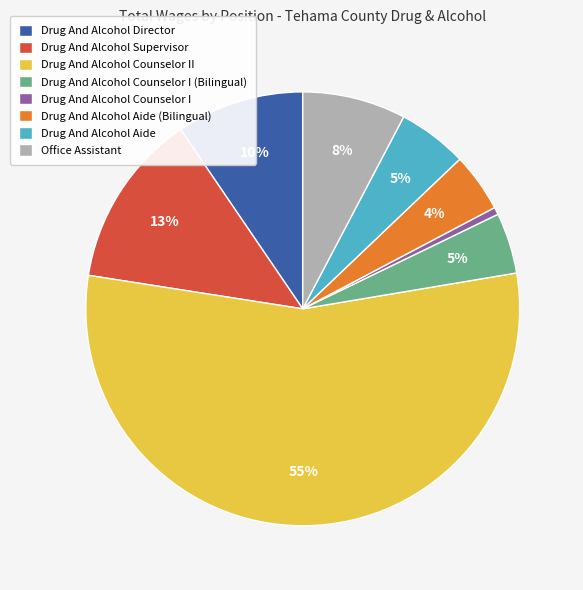

Do Drug And Alcohol Counselor I (Bilingual) and Drug And Alcohol Director together represent more than half of the pie?

No